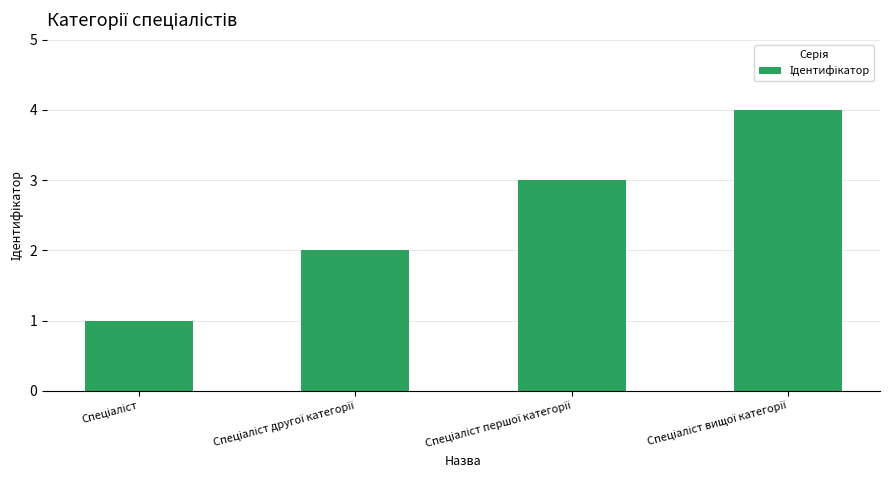

What is the greatest value displayed?

4